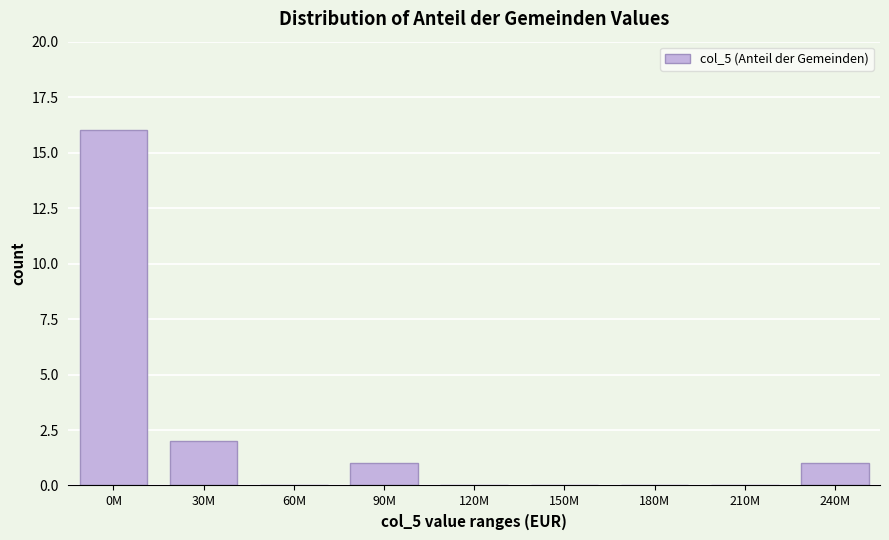

Reading left to right, transcribe all the data shown in this chart.

0M=16	30M=2	60M=0	90M=1	120M=0	150M=0	180M=0	210M=0	240M=1